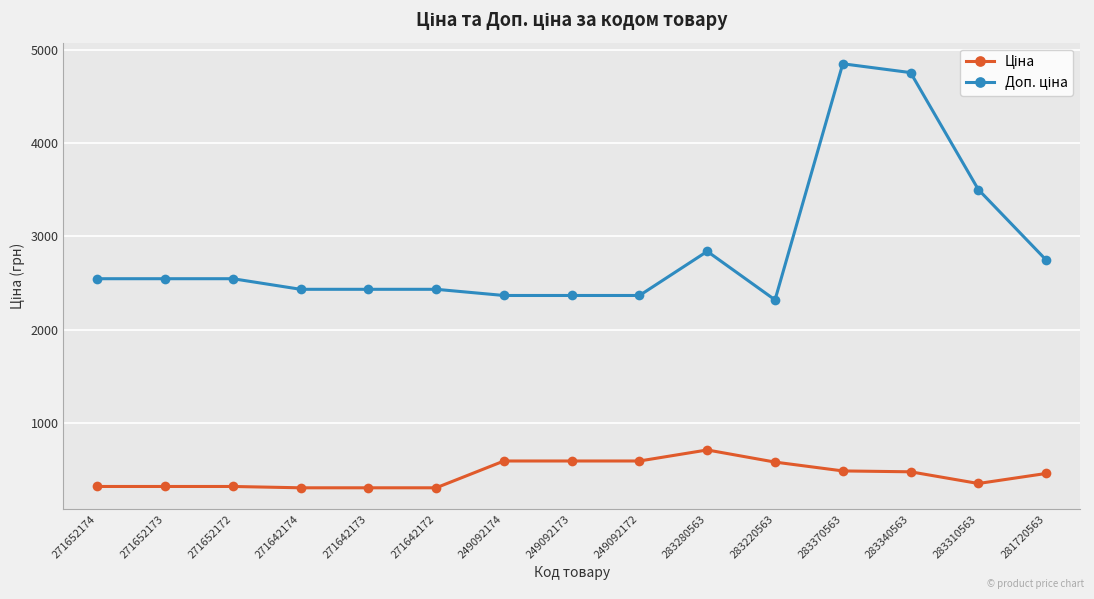

What is the label of the 2nd point from the left?

271652173